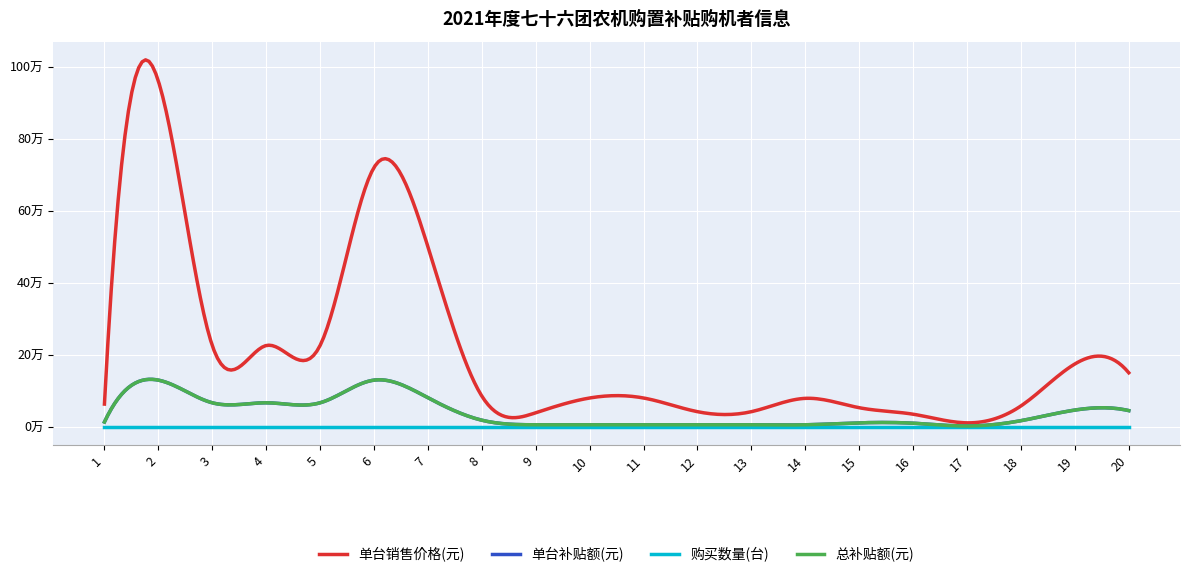

Does the chart have visible grid lines?

Yes